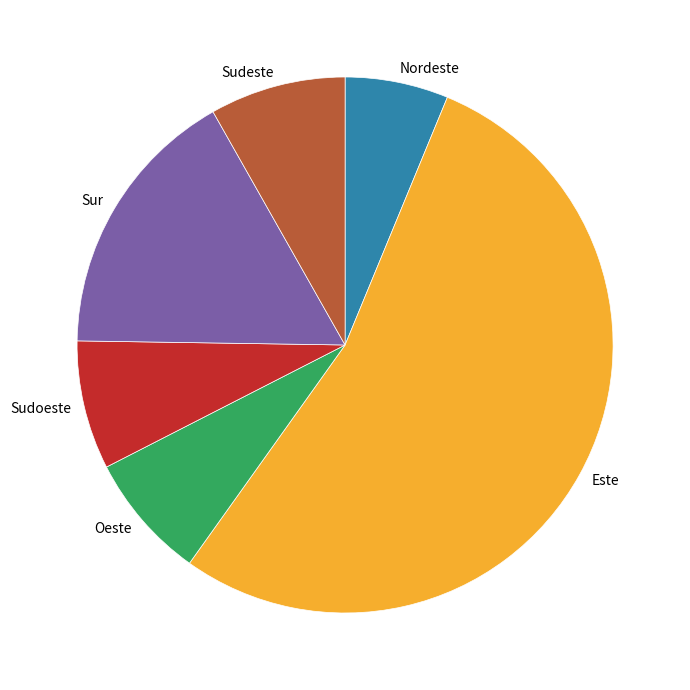

Combined, do Sudoeste and Nordeste account for over 50%?

No